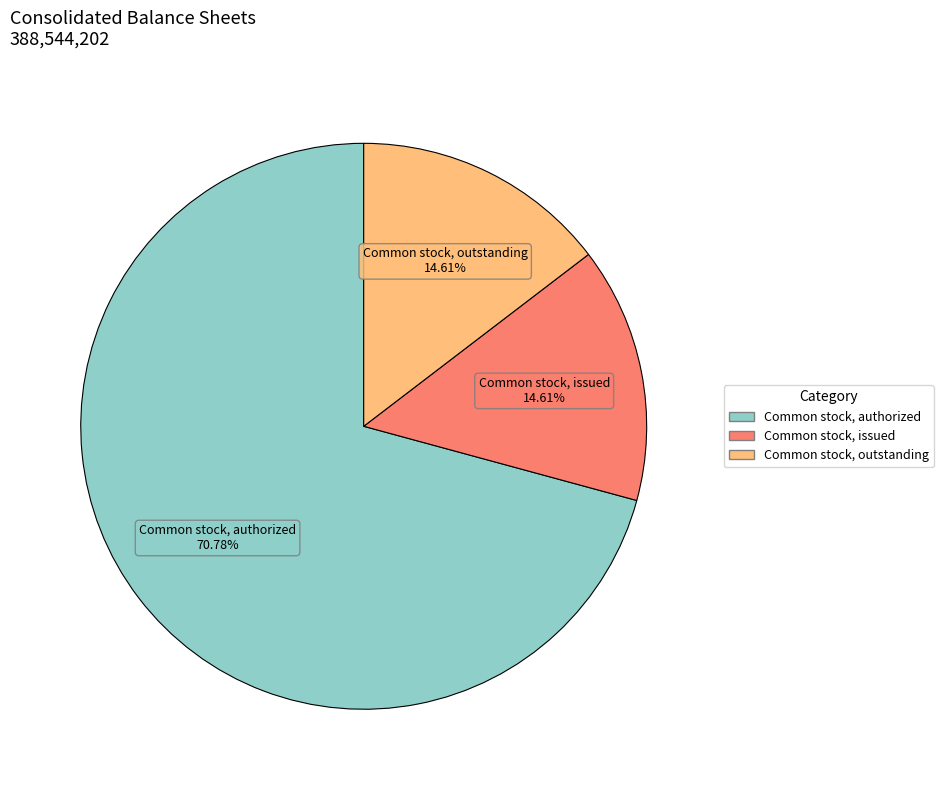

To the nearest percent, what is the difference between the largest and smallest slice percentages?

56%